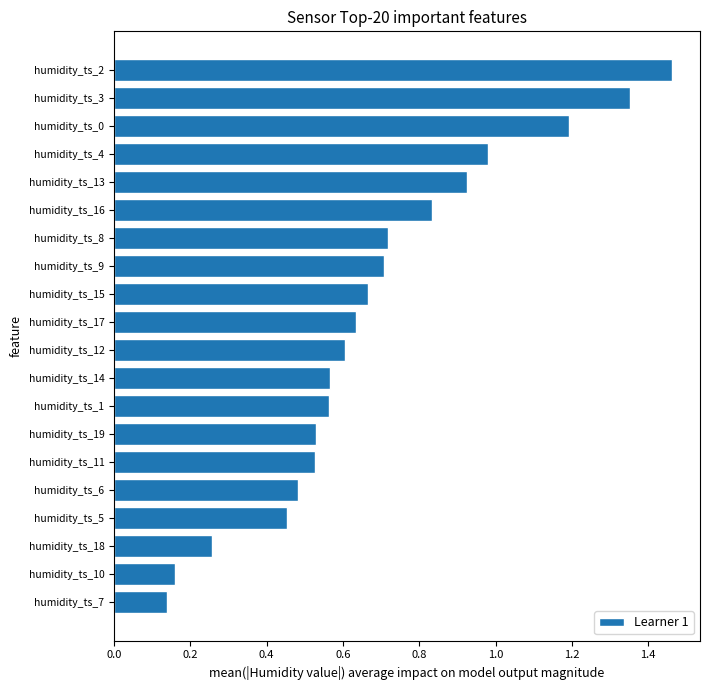

Between humidity_ts_12 and humidity_ts_1, which is larger?

humidity_ts_12